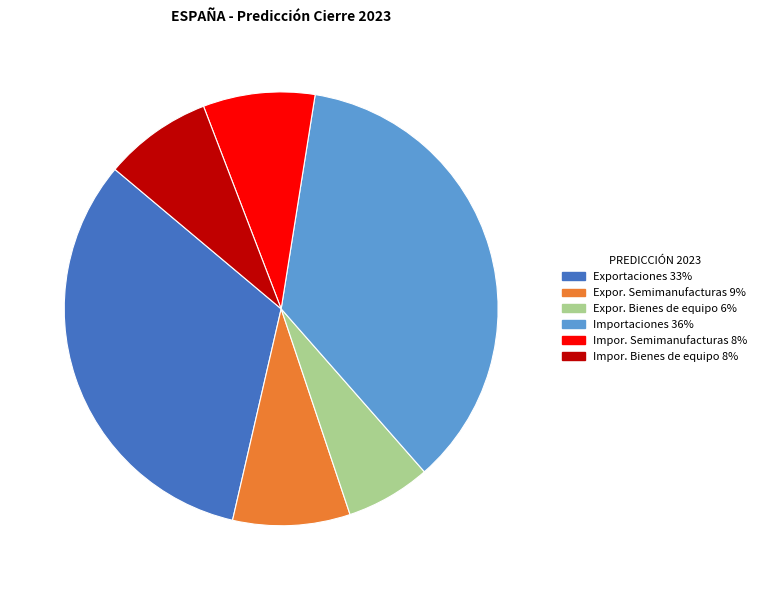

How many segments does this pie chart have?

6